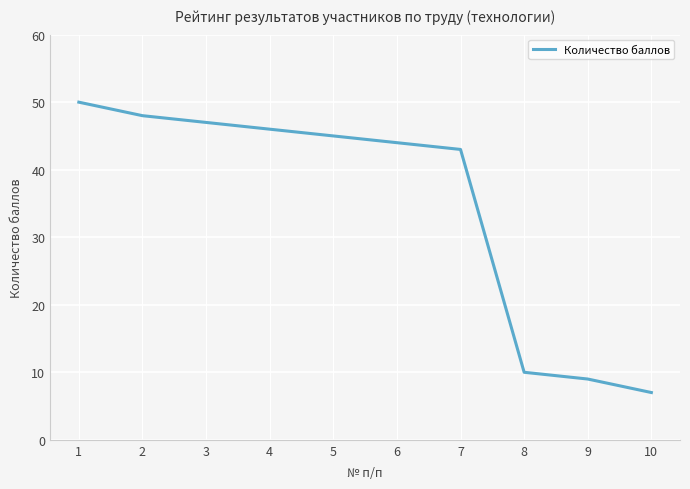

Which label corresponds to the smallest value in the chart?

10